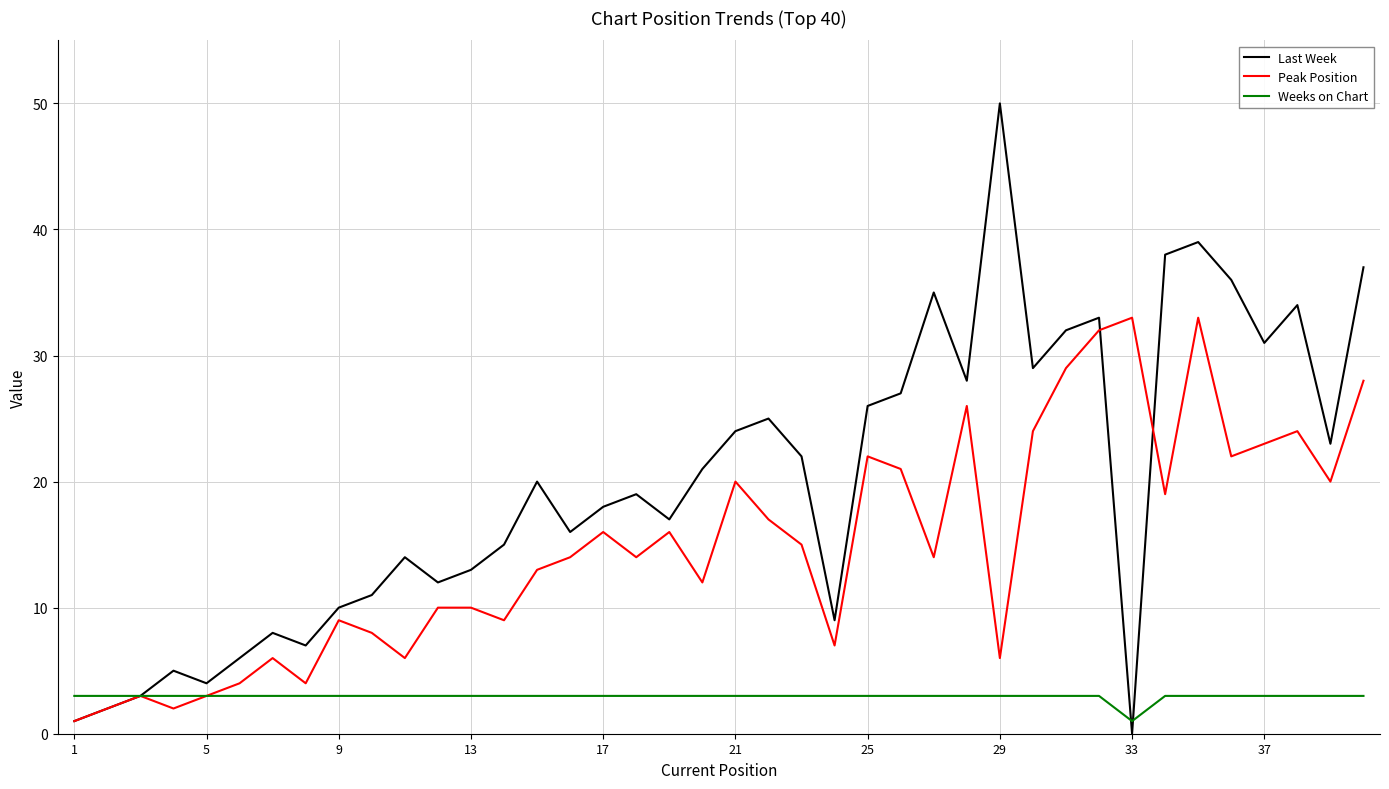

Rank the series by their average value, from lowest to highest.

Weeks on Chart, Peak Position, Last Week